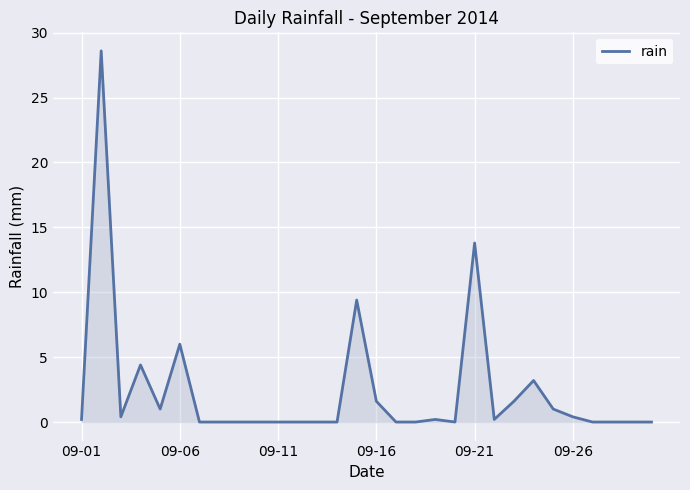

What is the difference between the maximum and minimum values?

28.6